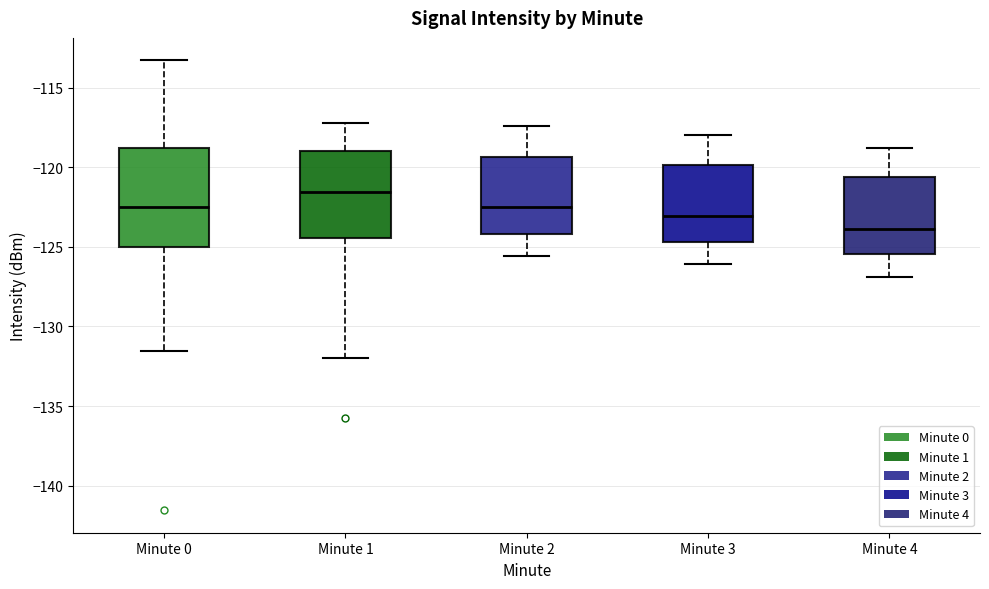

Which box has the lowest median line?

Minute 4